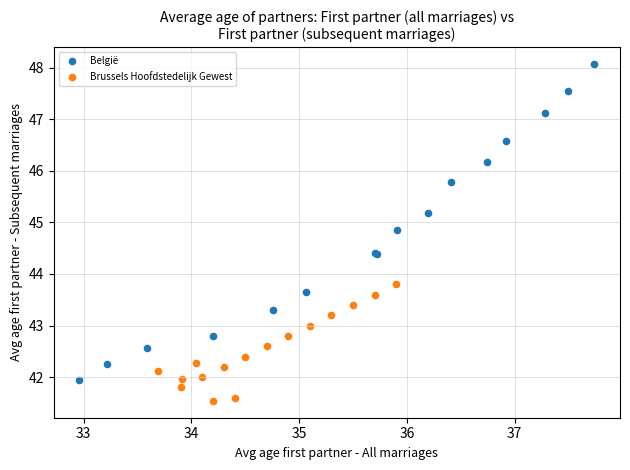

Which series contains the highest Y value?

België